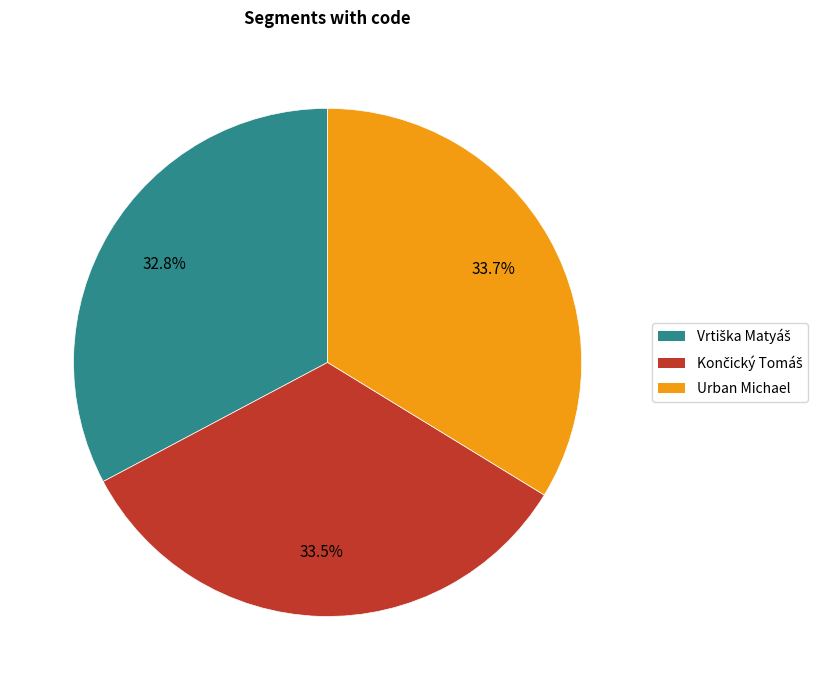

How much of the chart is everything except Urban Michael?

66.3%